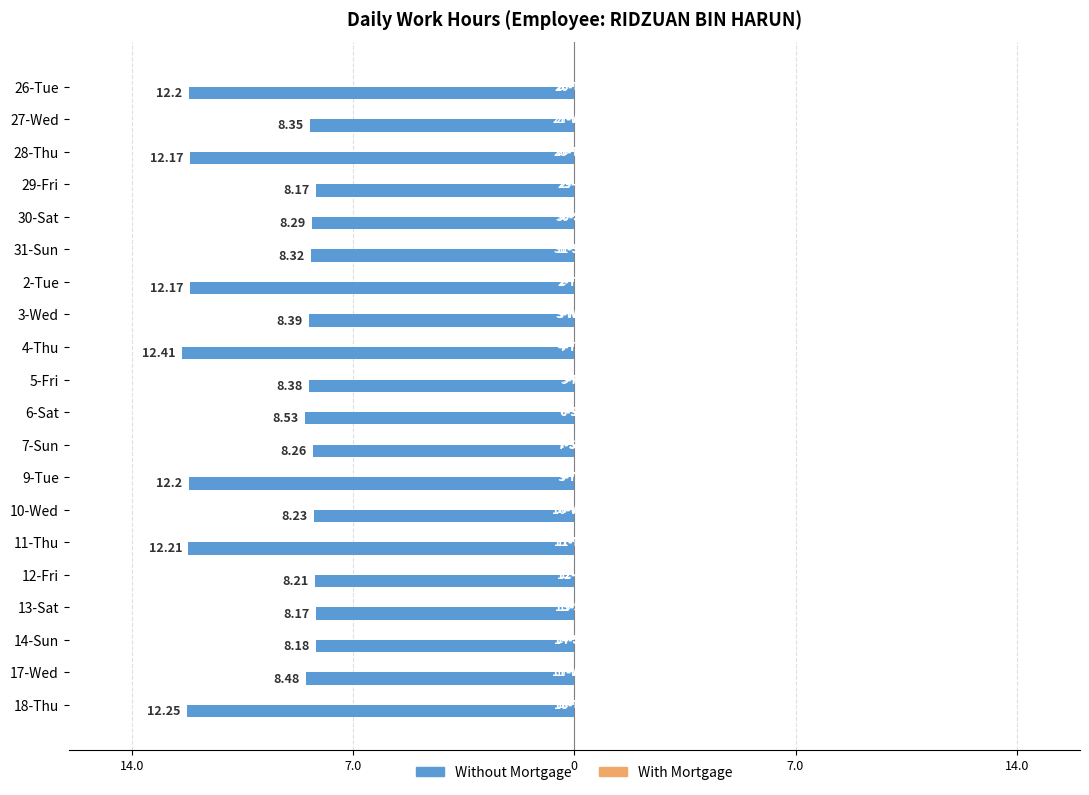

Does the chart contain any negative values?

Yes